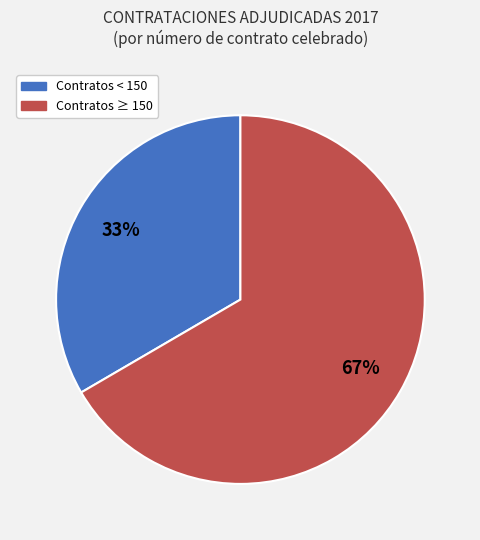

To the nearest percent, what is the average slice percentage?

50%